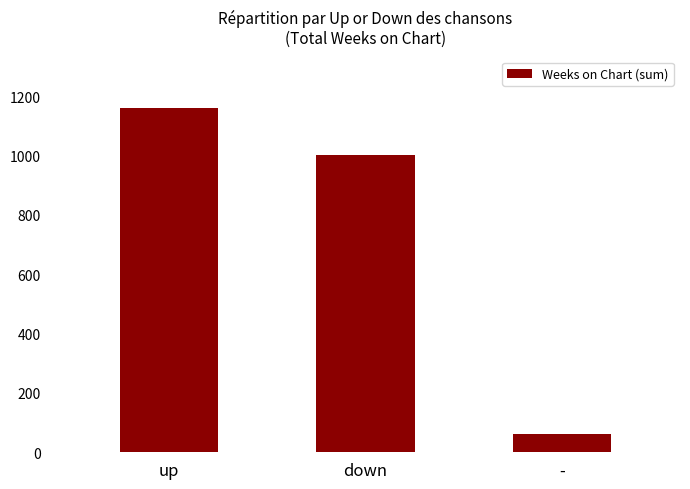

Count the values in the range 60 to 1159.

3